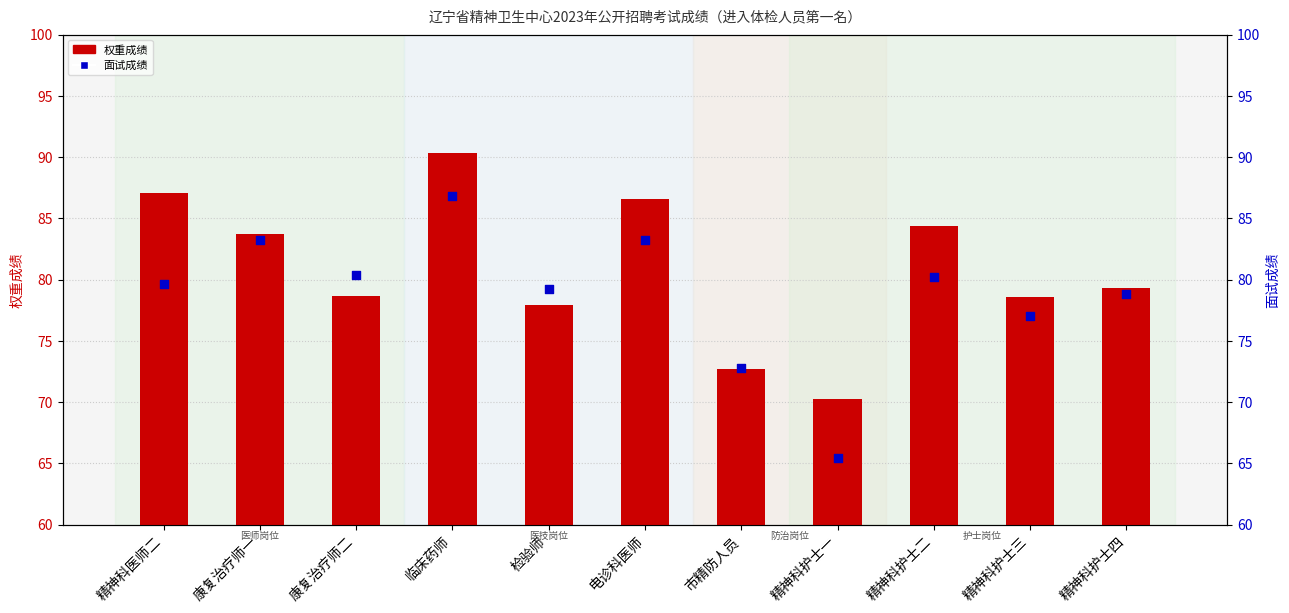

At which category is the sum across all series the highest?

临床药师